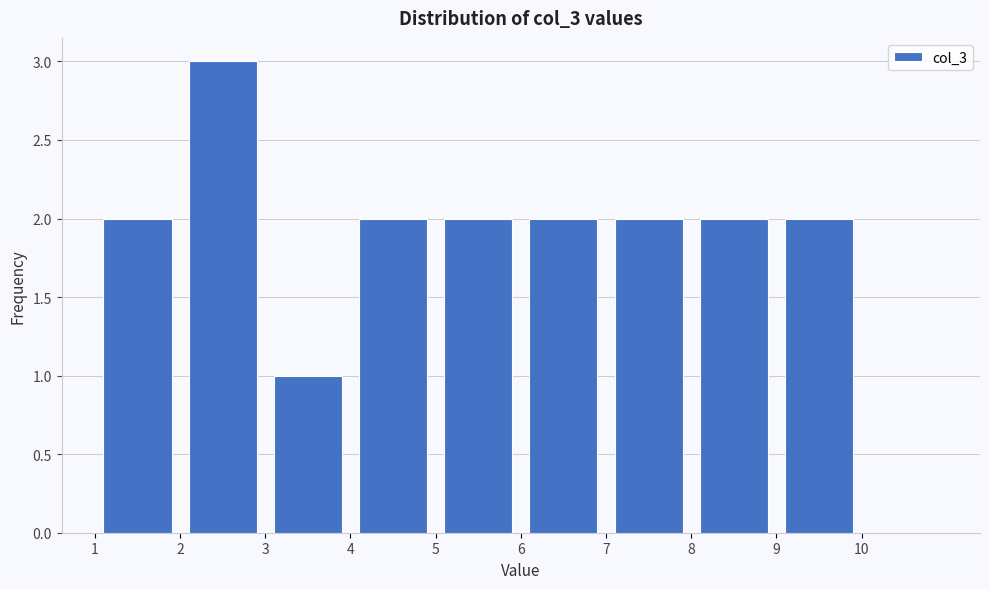

Which range on the x-axis has the tallest bar?

2 to 3